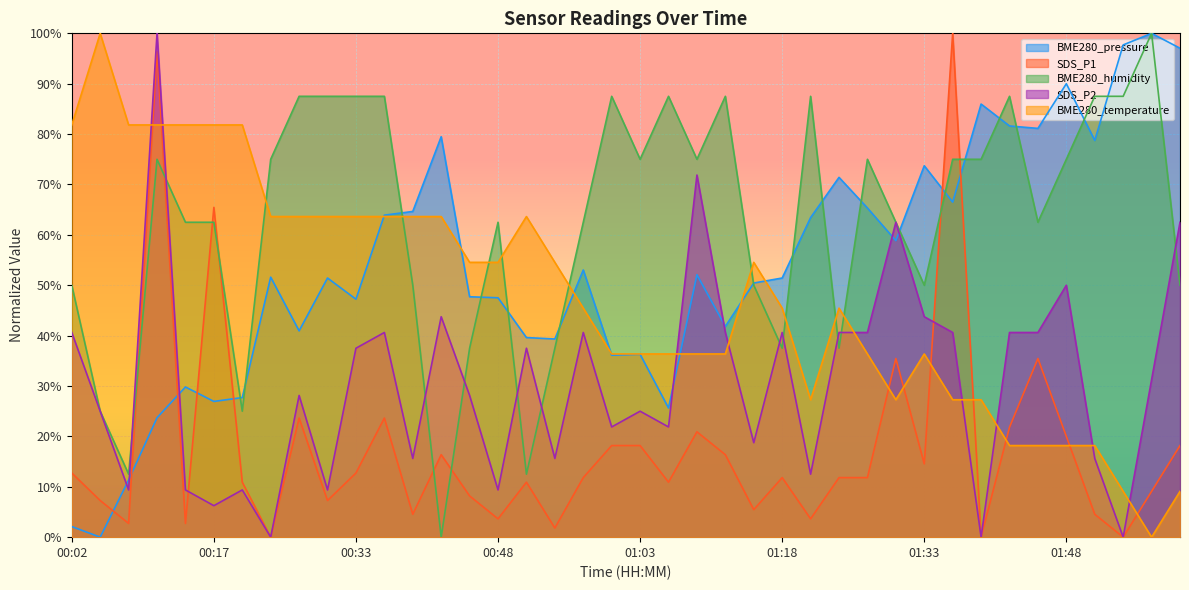

What is the sum of all SDS_P2 values?

1228.1